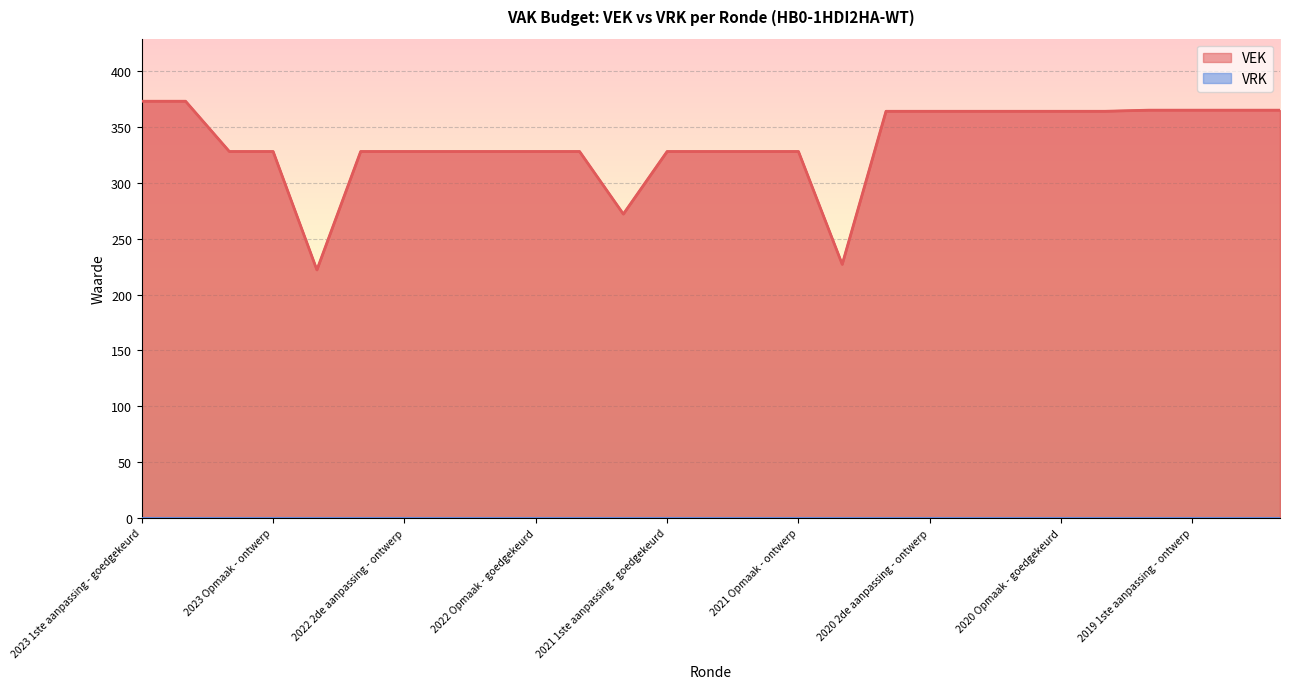

What is the value of the 7th point from the left?

328